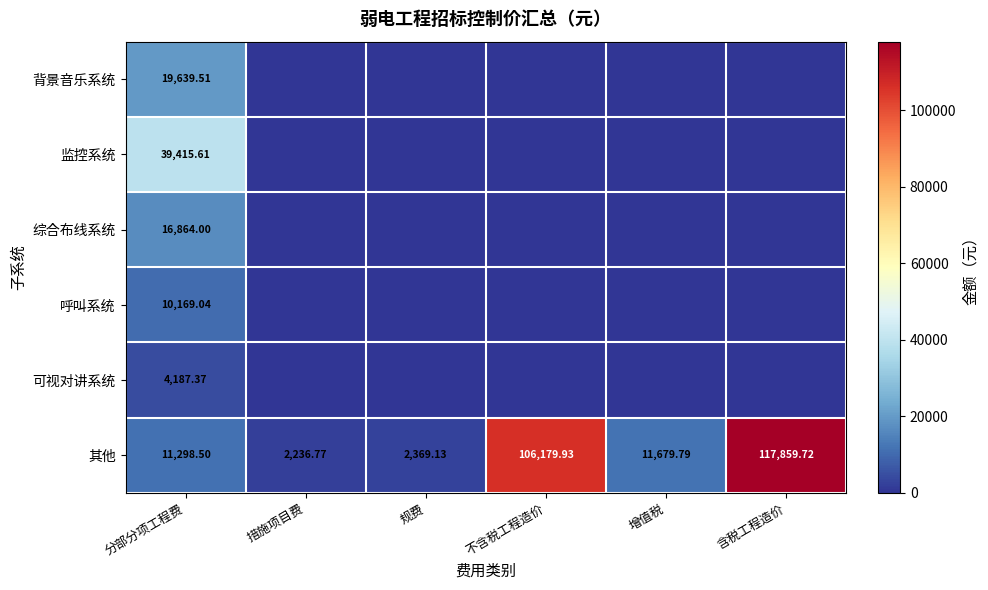

What is the total value across all series at 规费?

2369.1